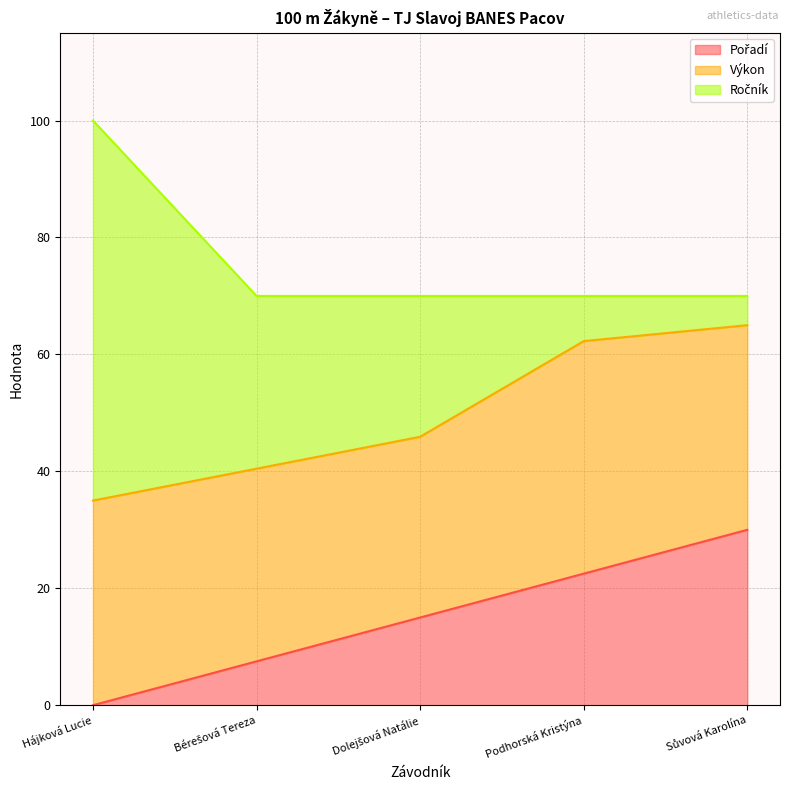

Which has a higher value, Podhorská Kristýna or Hájková Lucie?

Podhorská Kristýna